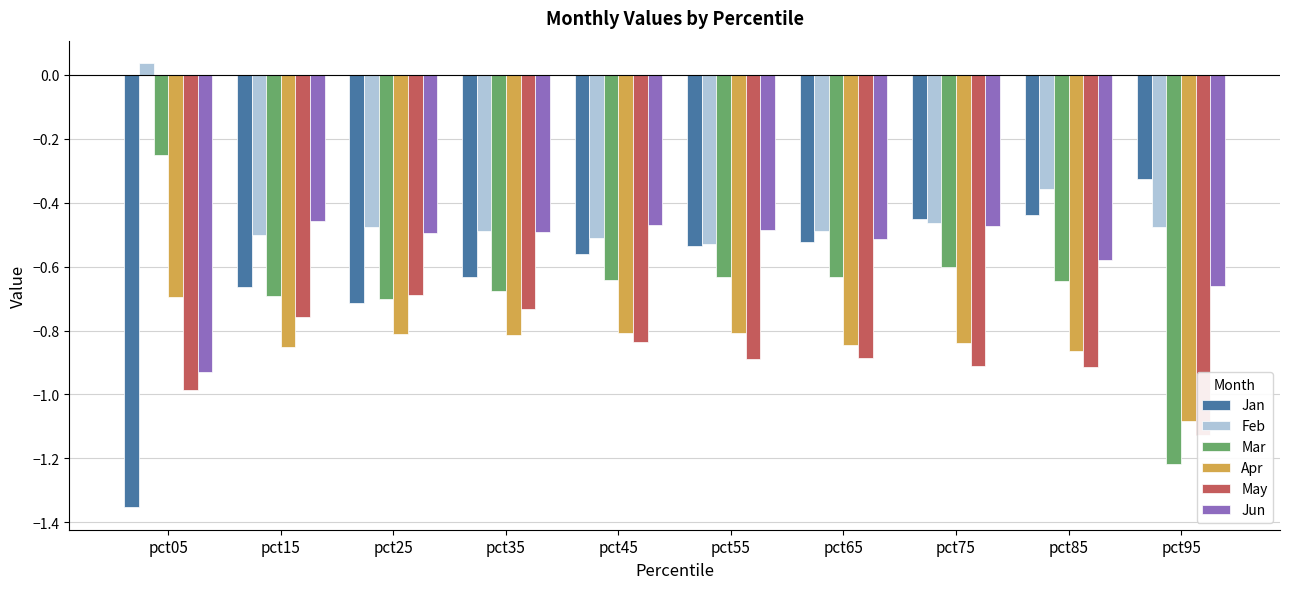

How many groups of bars are there?

10